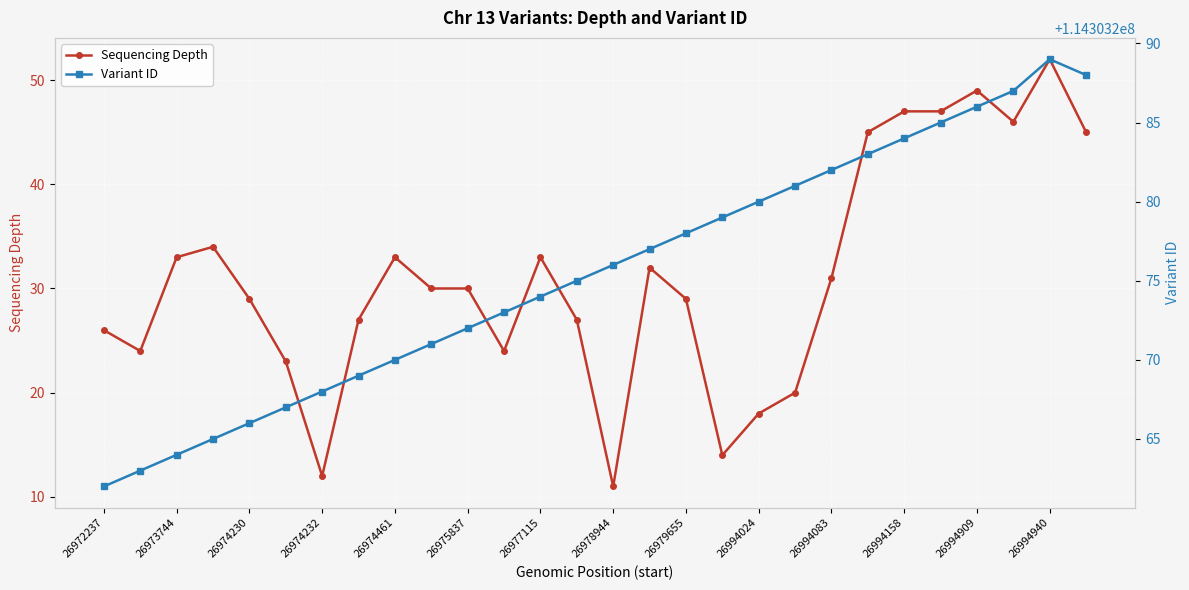

How many data points in Sequencing Depth are less than 30?

13